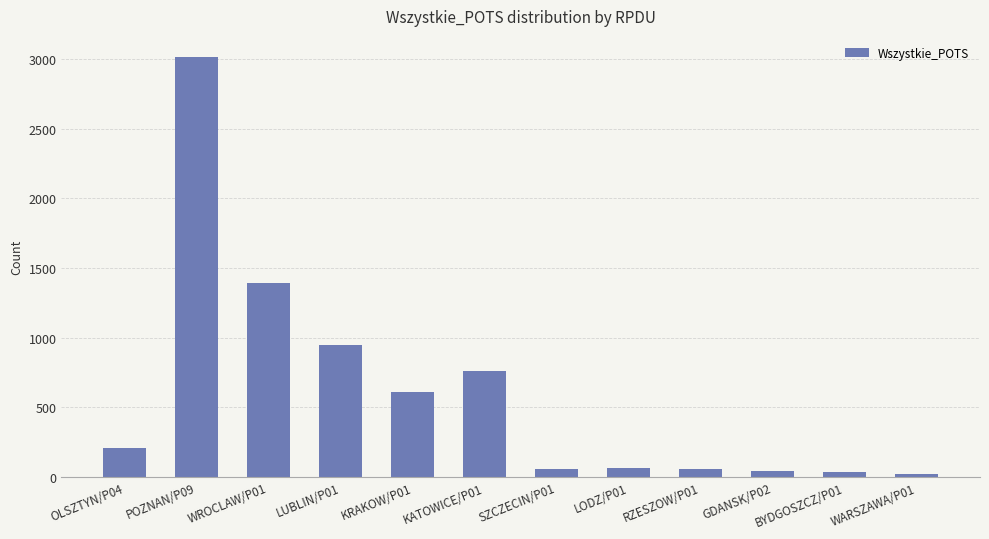

What is the value of the 3rd bar from the left?

1394